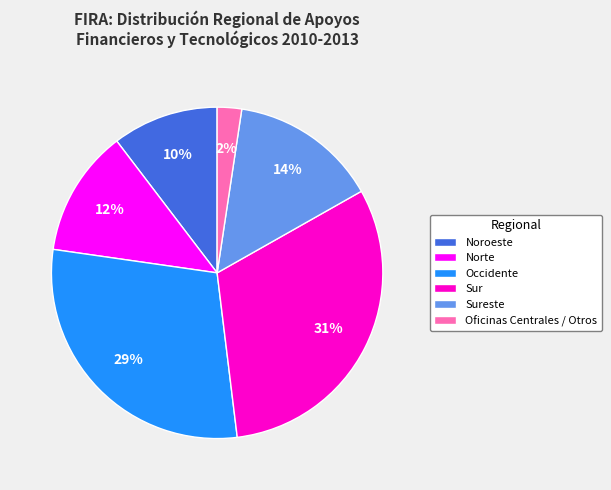

Is there any slice that represents more than half of the pie?

No